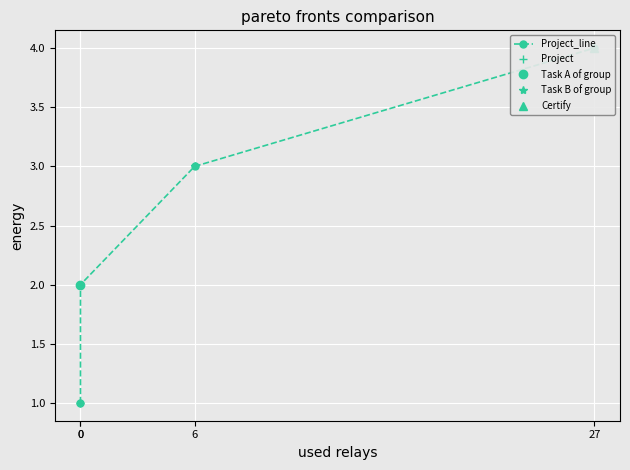

What is the sum of all values?

10